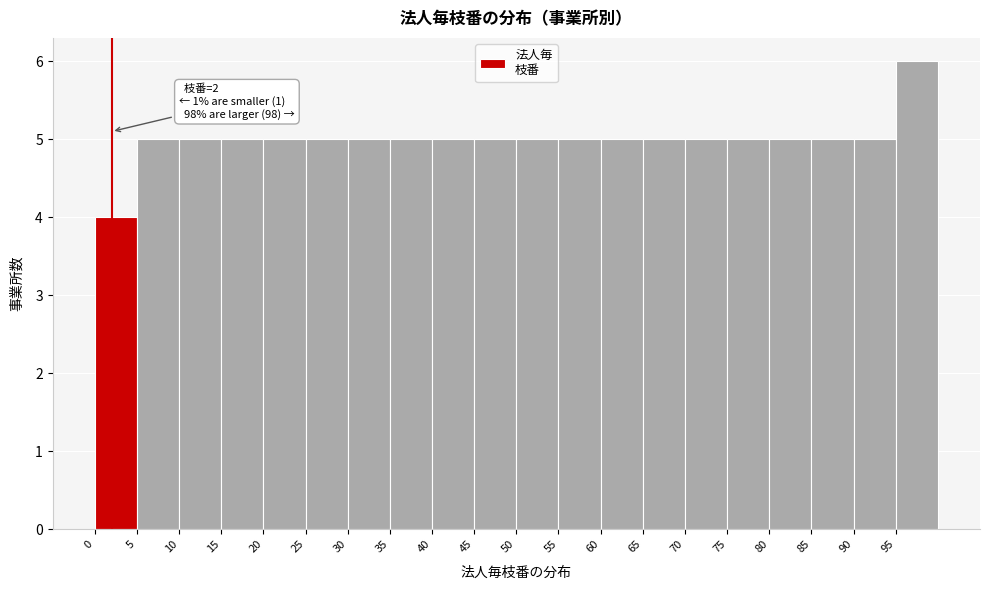

Which range on the x-axis has the tallest bar?

95 to 100